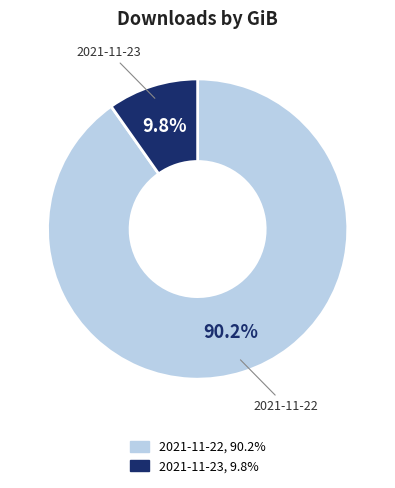

What percentage is the 2021-11-22 slice, to the nearest percent?

90%